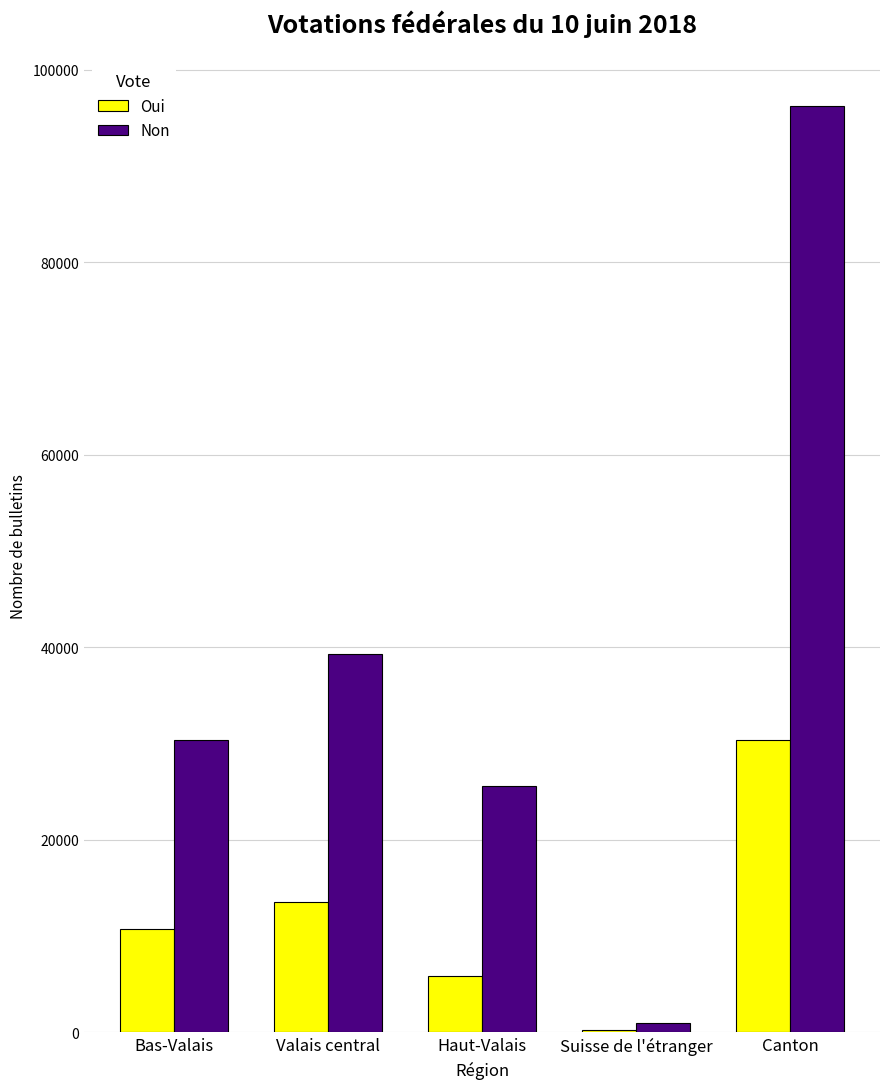

Between Bas-Valais and Haut-Valais, which series saw the biggest shift?

Oui